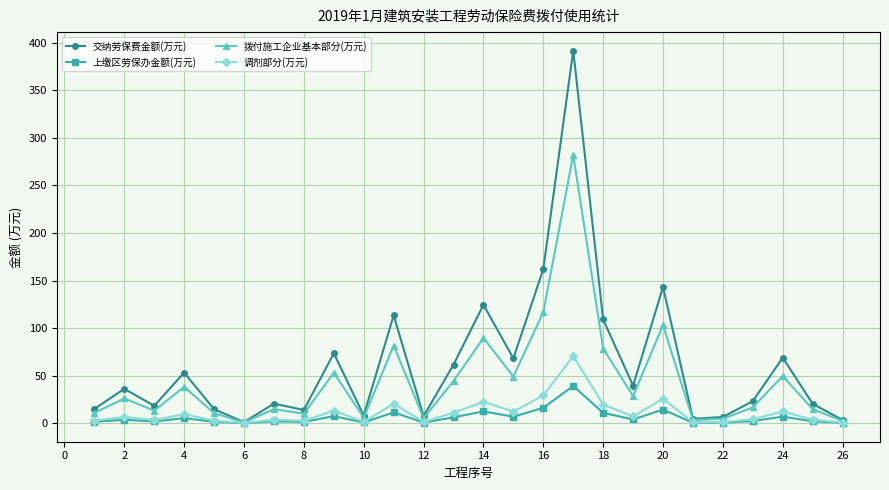

List the series in order of their peak value, highest first.

交纳劳保费金额(万元), 拨付施工企业基本部分(万元), 调剂部分(万元), 上缴区劳保办金额(万元)